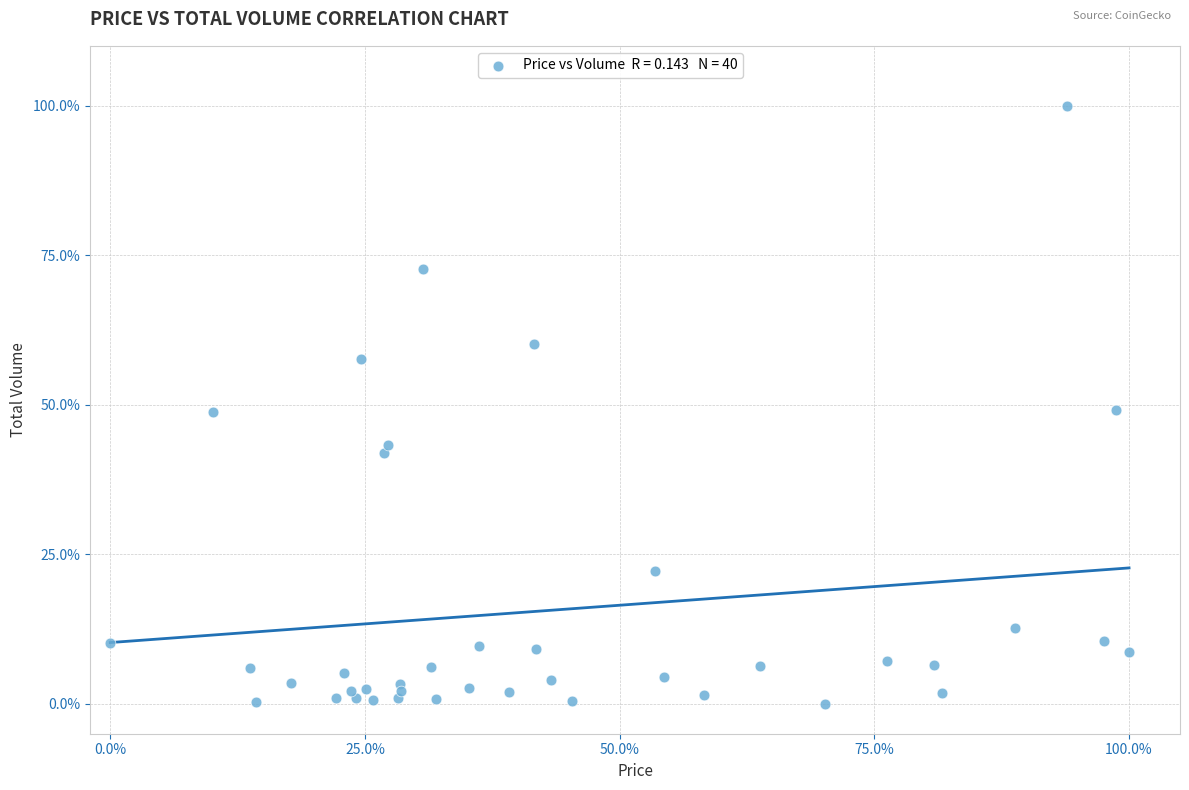

What is the range of Y values (max minus min)?

100.0